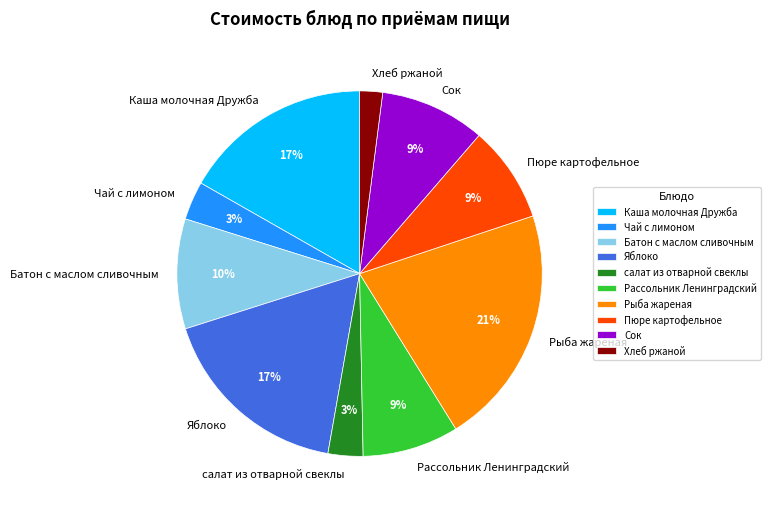

To the nearest percent, what is the difference between the largest and smallest slice percentages?

19%